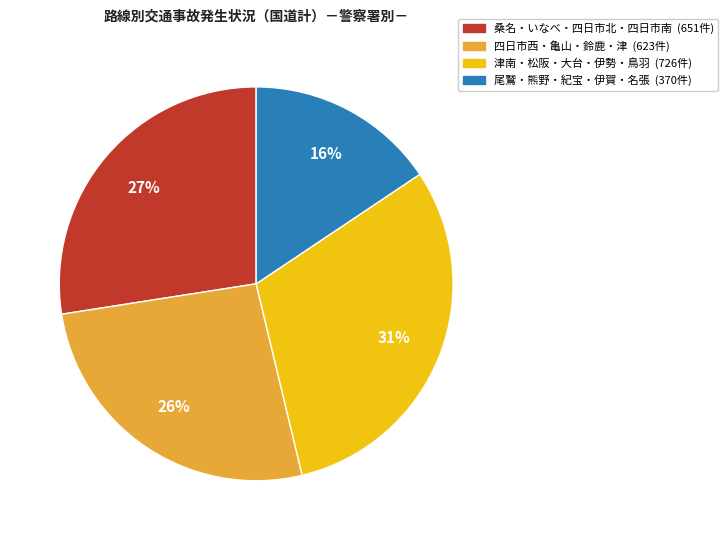

To the nearest percent, what is the difference between the largest and smallest slice percentages?

15%